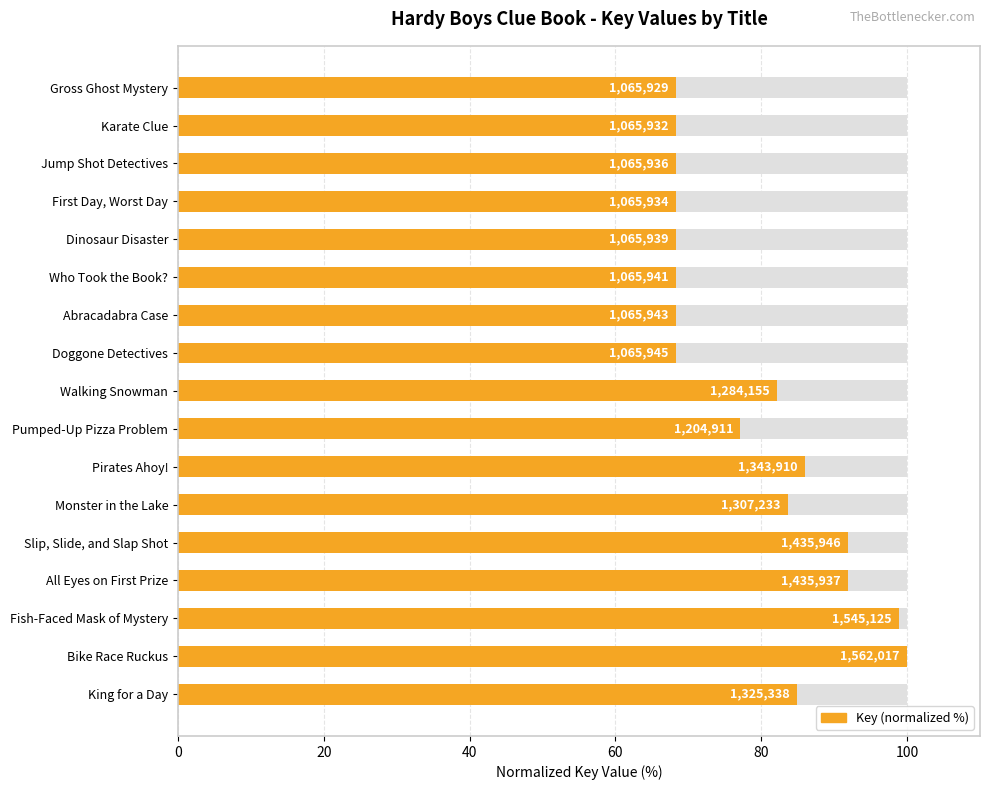

What is the approximate value at Who Took the Book??

68.2